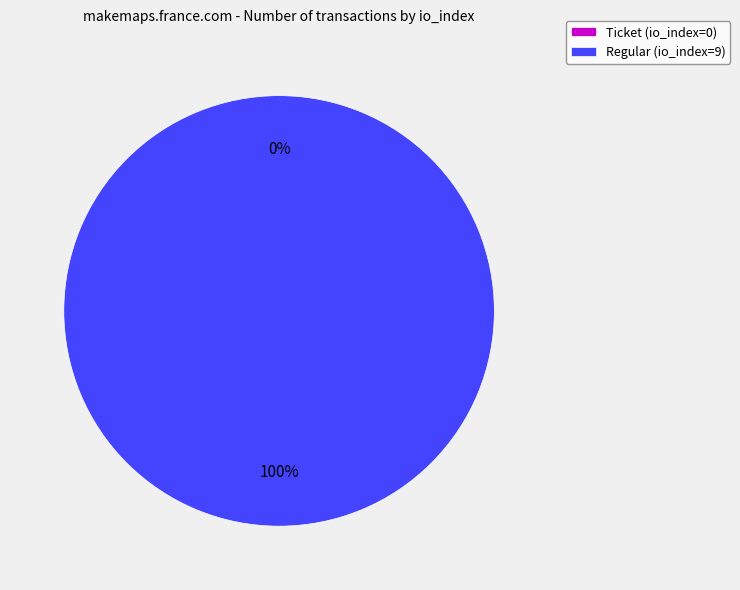

True or false: Regular (io_index=9) accounts for 92% of the total.

False